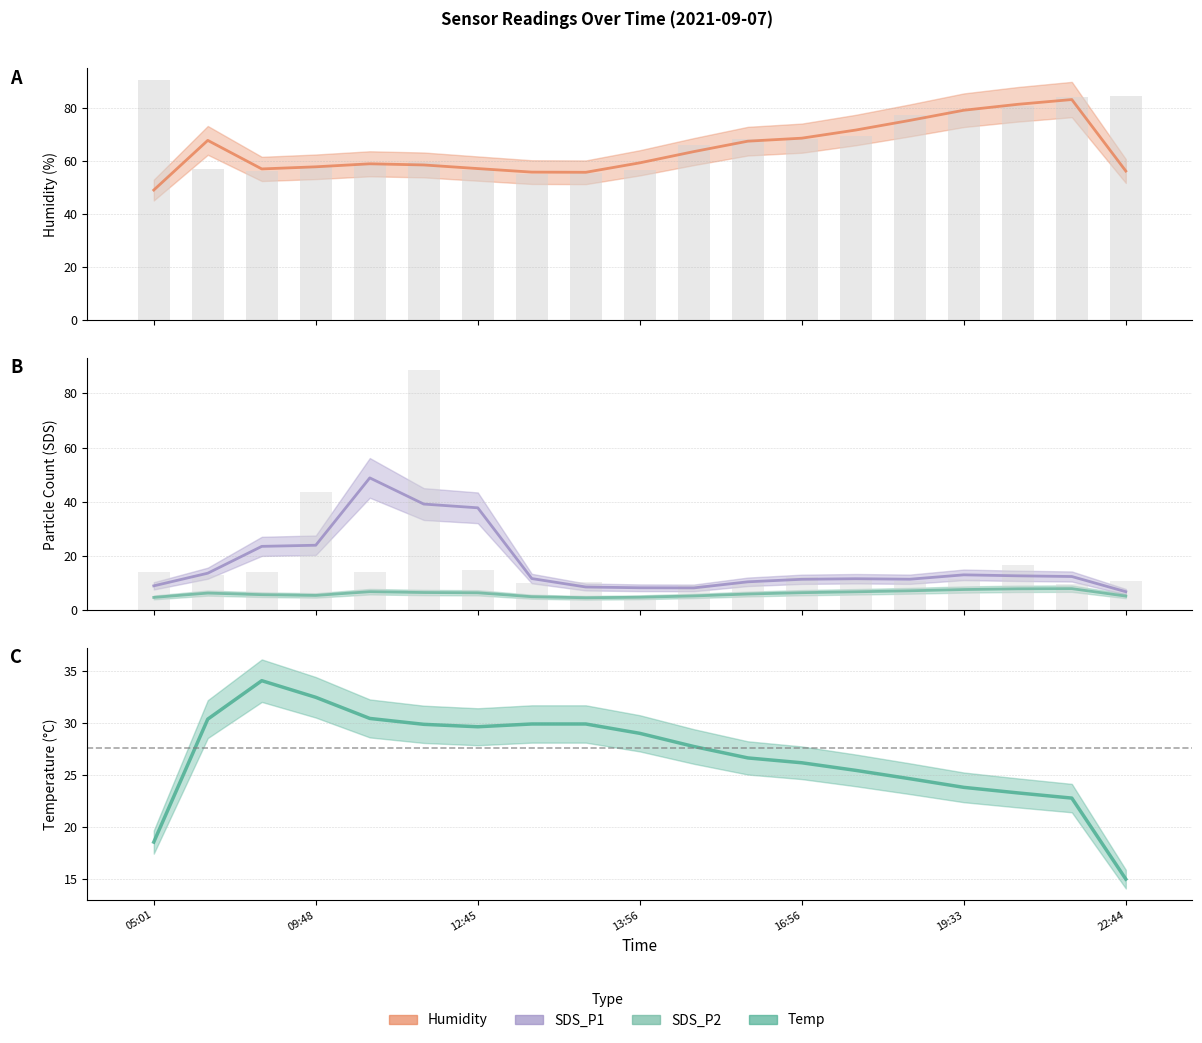

How many values in the SDS_P1 series are below 11?

8